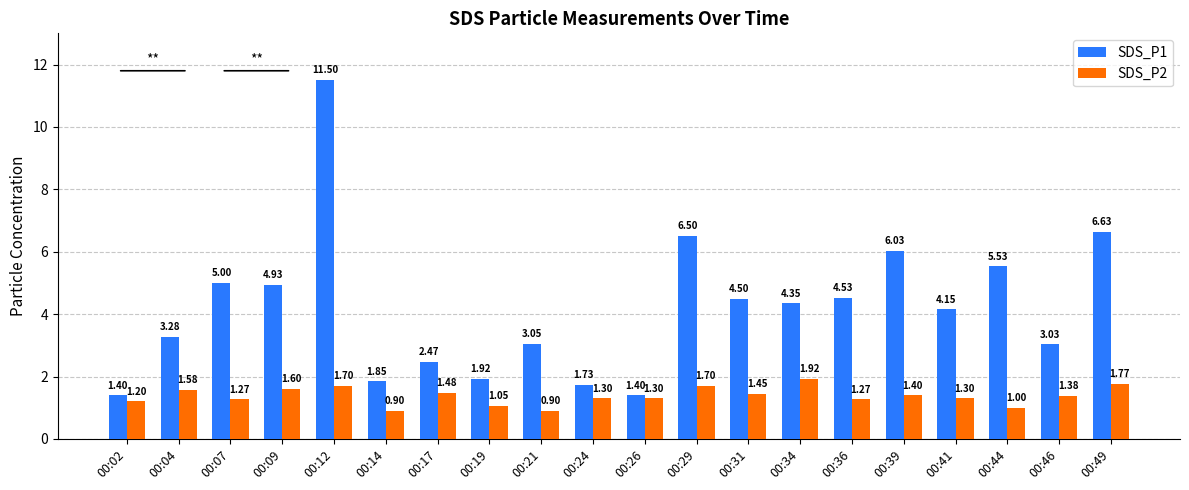

How many bars are there in total?

40